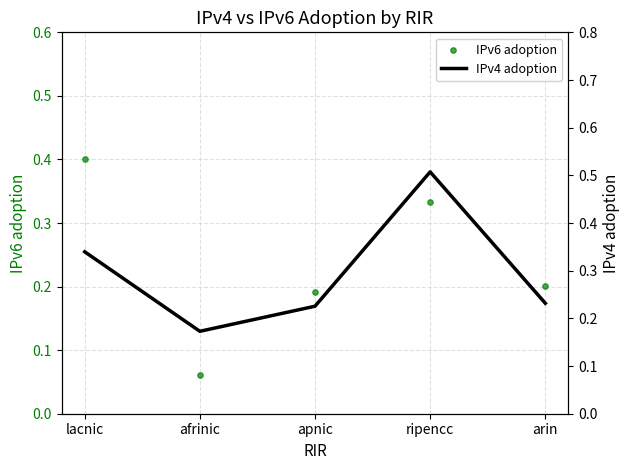

At how many categories does at least one series exceed 0?

5